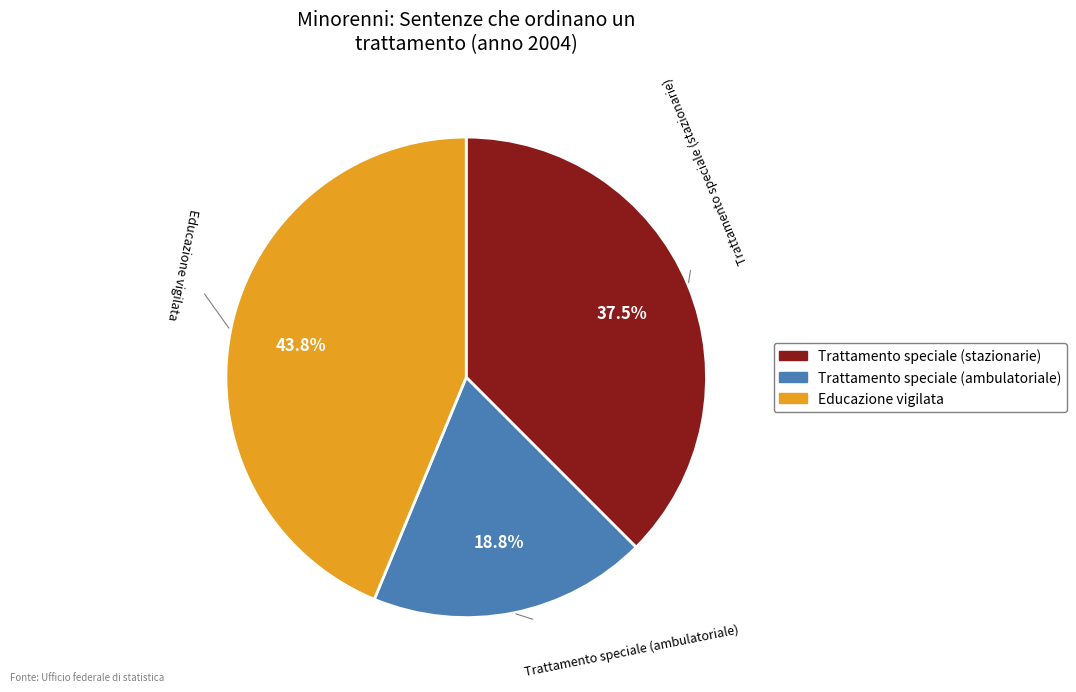

Which category has the smallest portion of the pie?

Trattamento speciale (ambulatoriale)